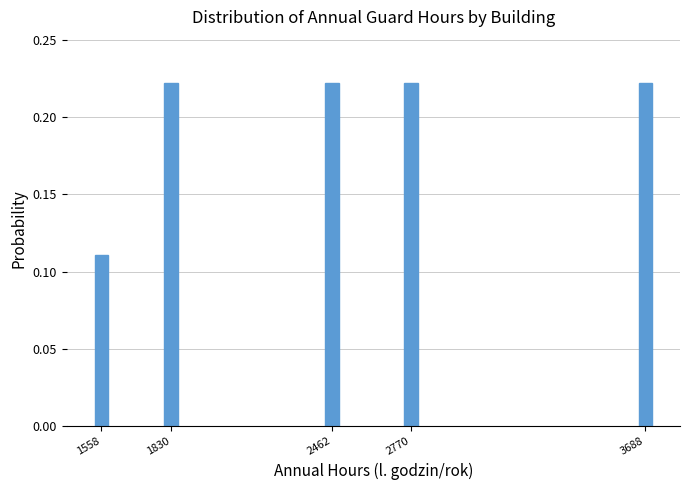

Count the values in the range 0 to 1.

5